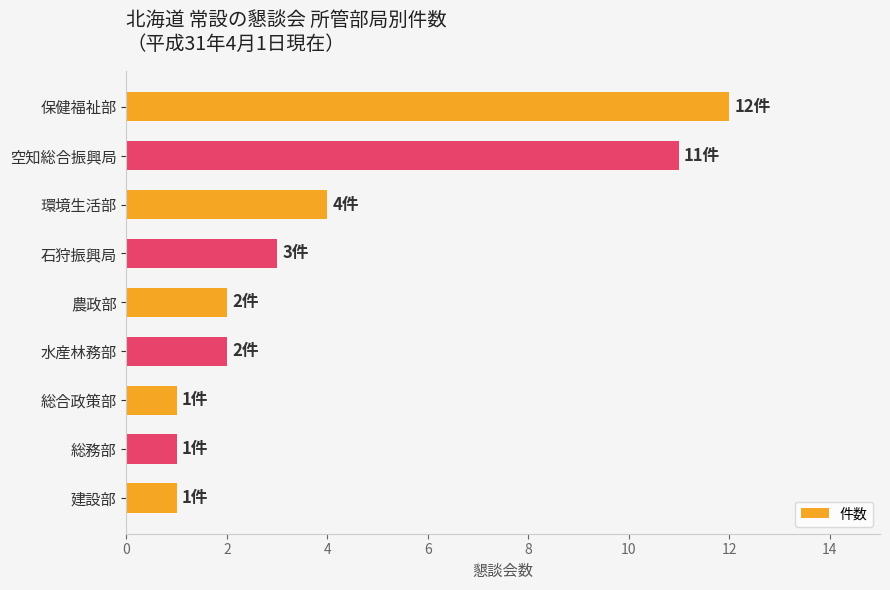

The chart shows a value of 11 at 空知総合振興局. True or false?

True